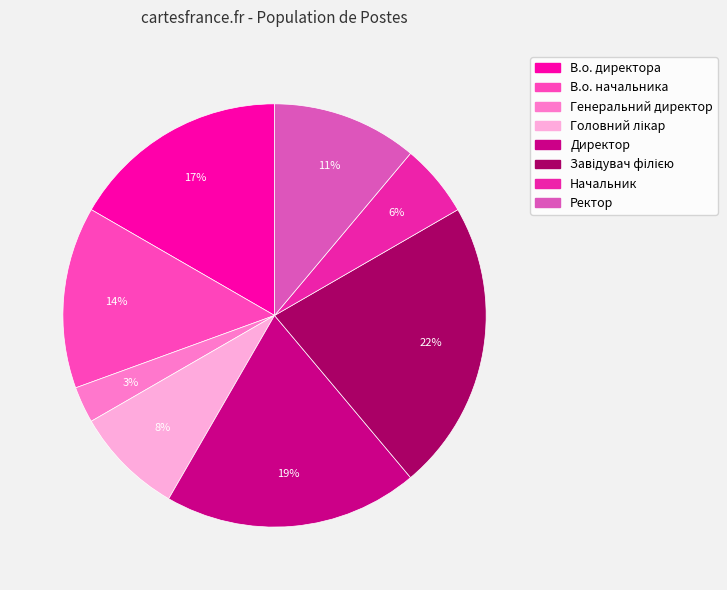

True or false: В.о. директора accounts for 17% of the total.

True